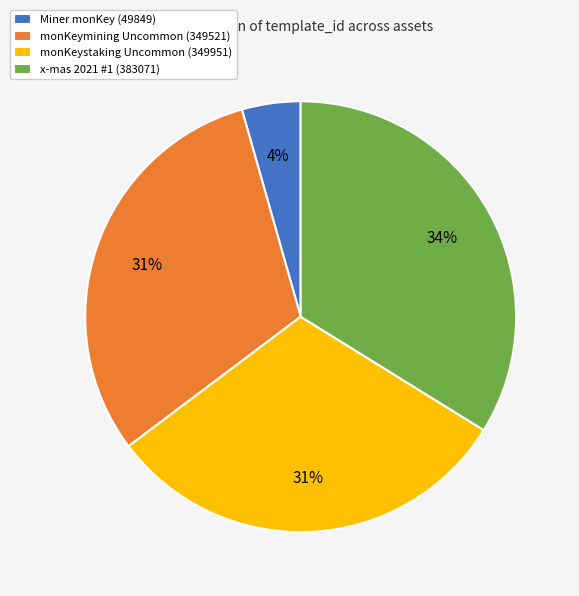

What is the largest slice in the pie chart?

x-mas 2021 #1 (383071)